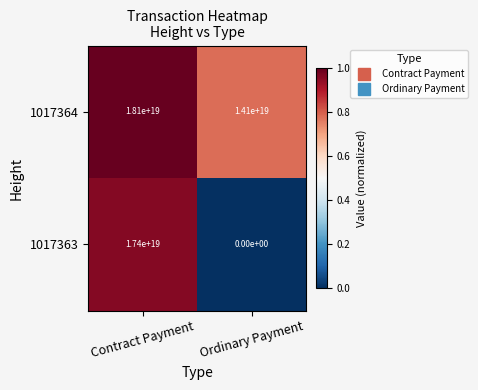

Which series has the largest total across all categories?

1017364